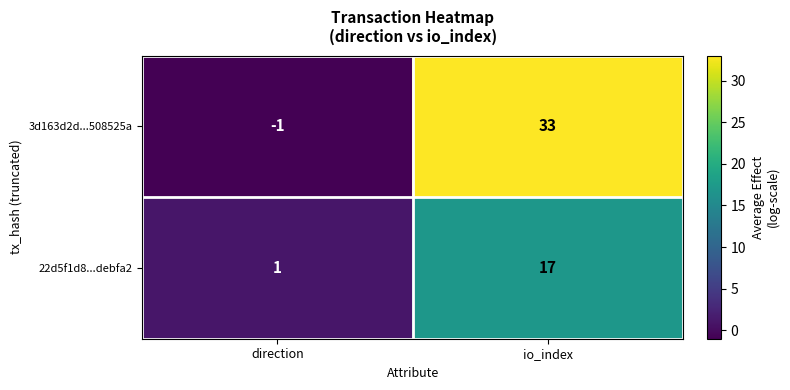

What is the sum of all 3d163d2d...508525a values?

32